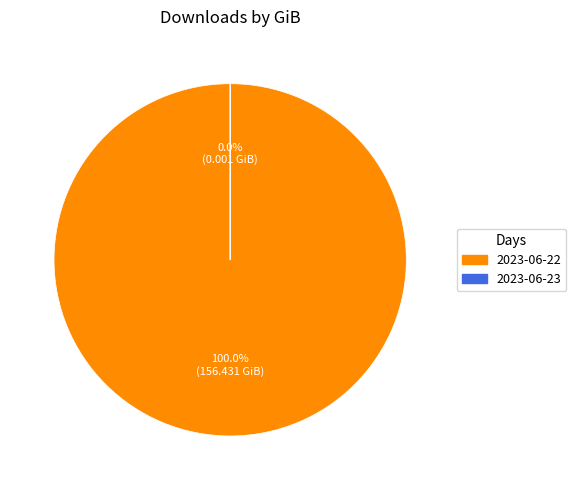

Which category has the smallest portion of the pie?

2023-06-23